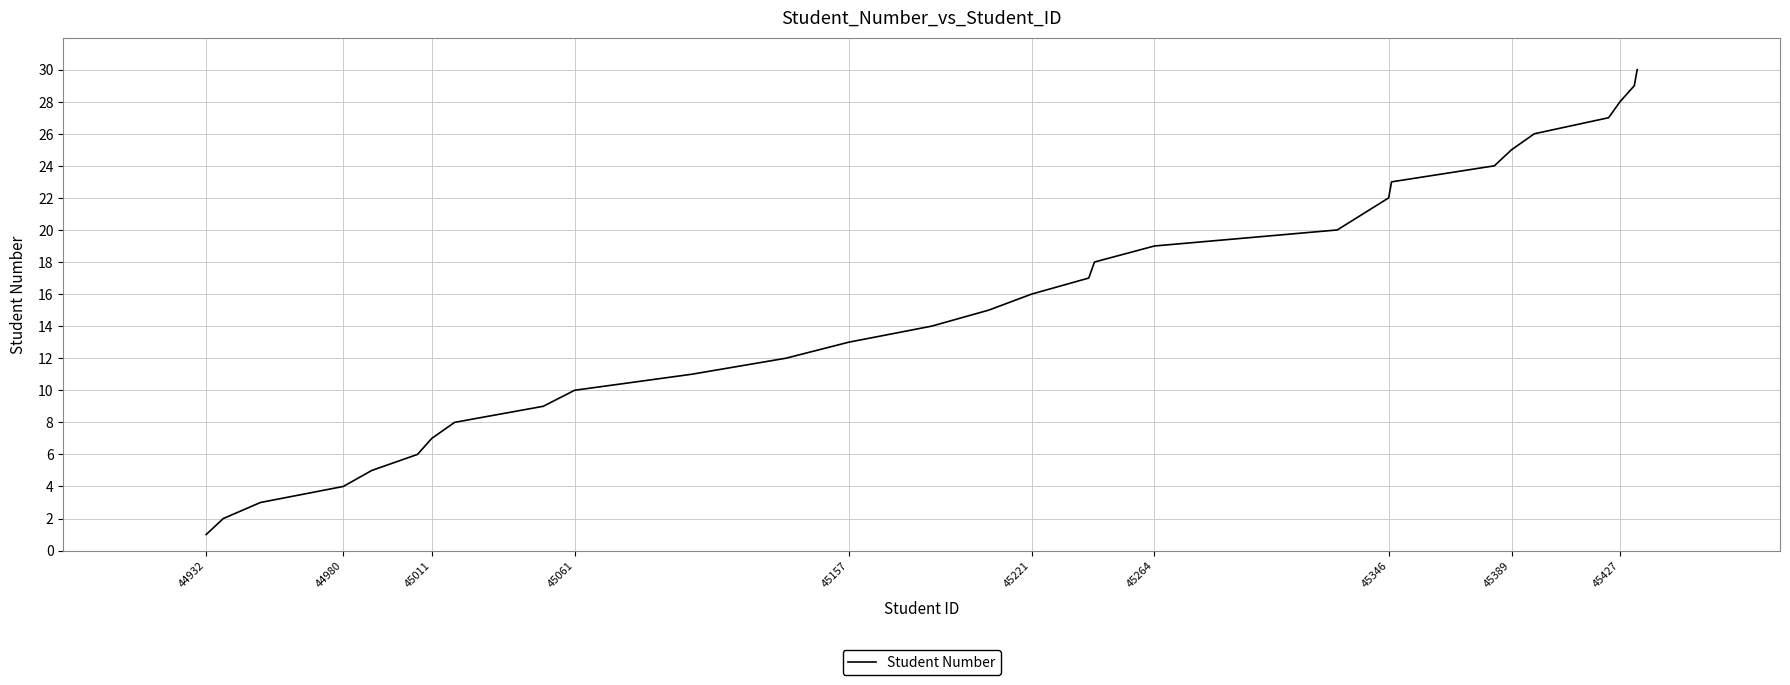

What is the greatest value displayed?

30